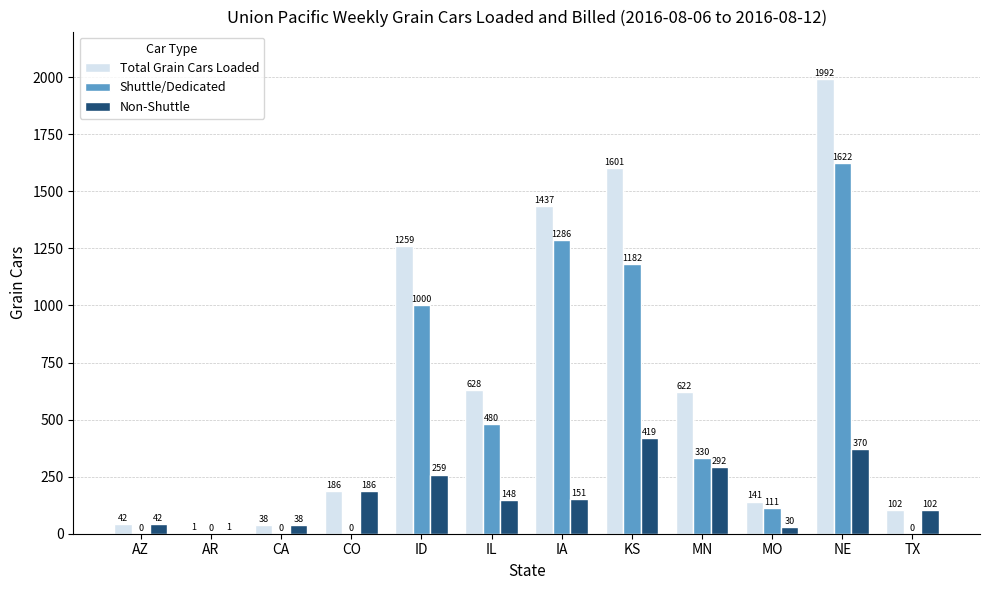

Which series has the widest spread of values?

Total Grain Cars Loaded